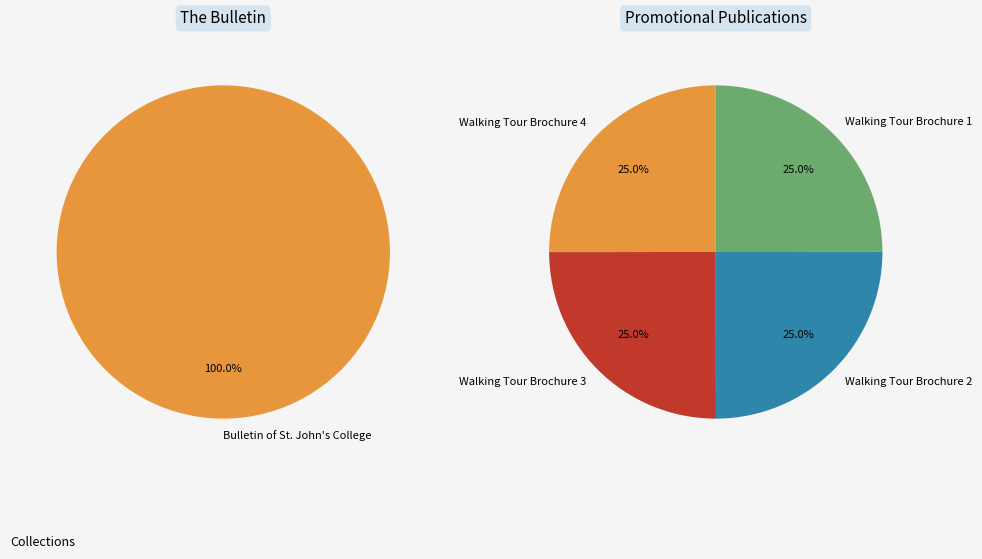

Is there a majority slice in this chart?

No